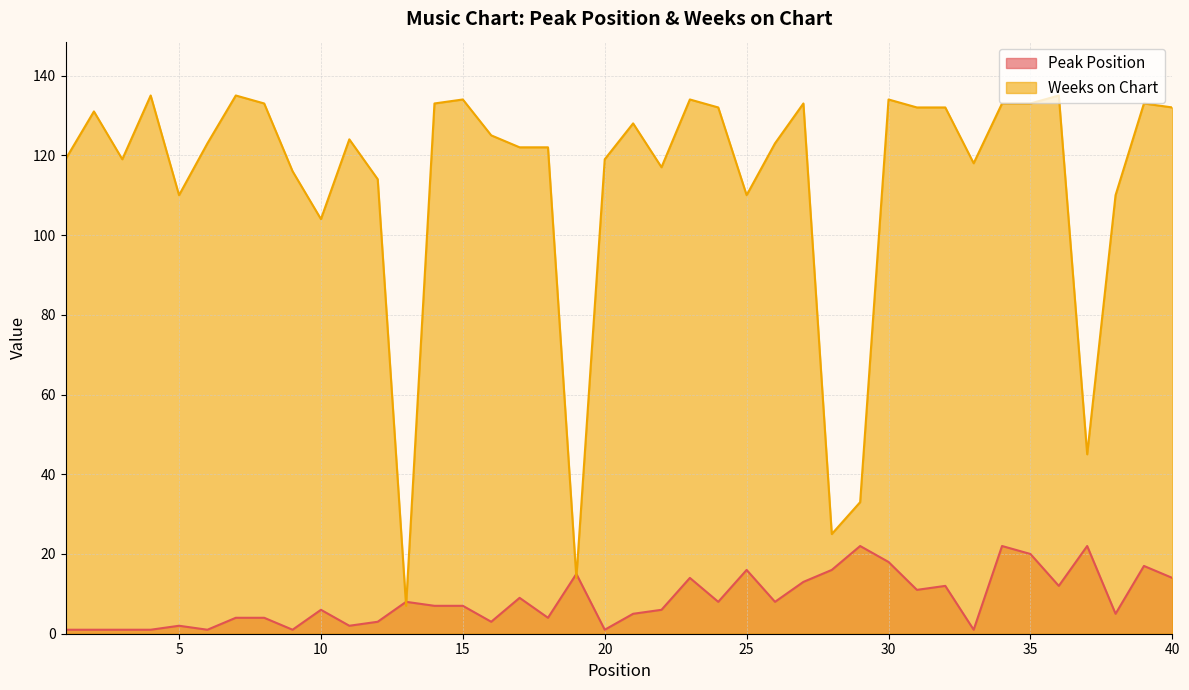

Where is the first local maximum for Peak Position?

5